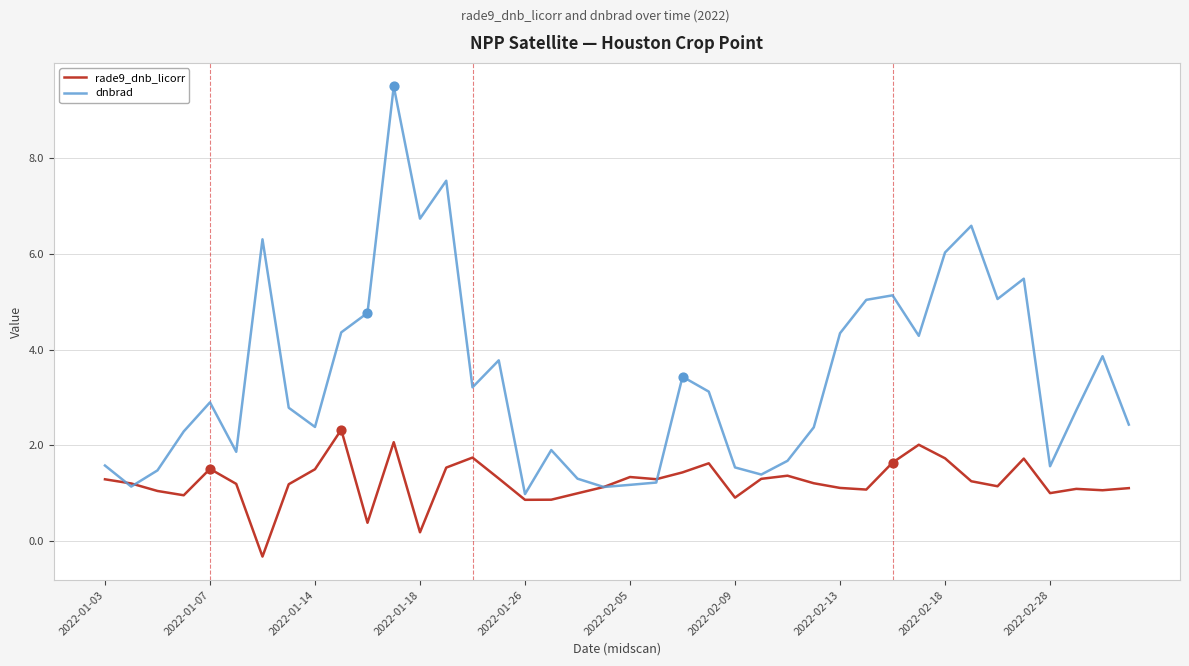

Which series has the largest total across all categories?

dnbrad